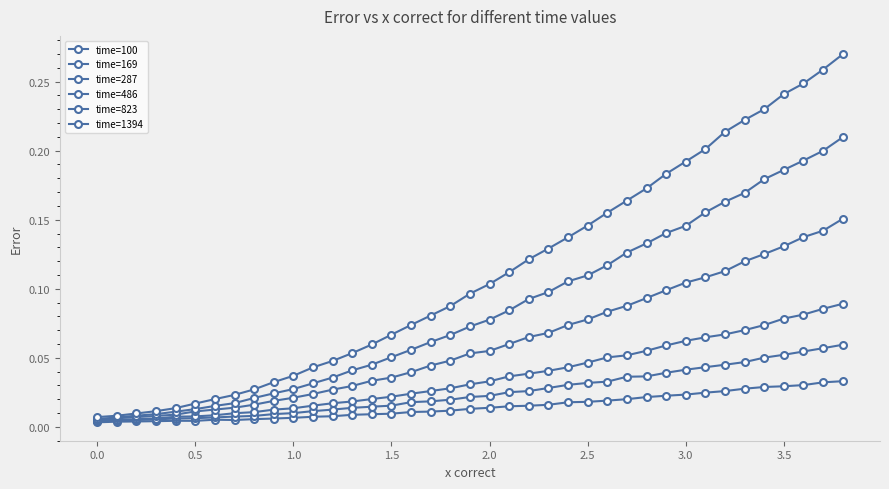

What is the sum of all time=287 values?

1.4